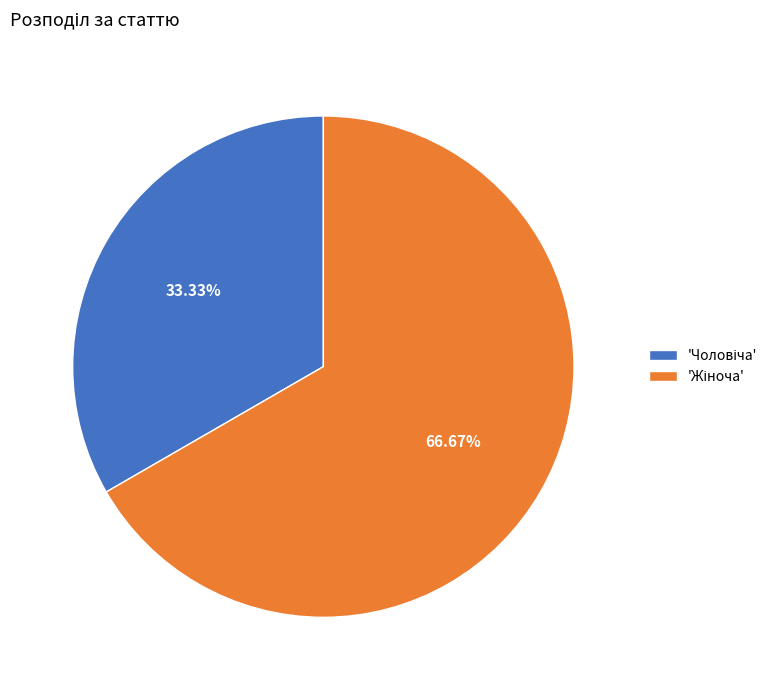

Does any single category account for the majority?

Yes